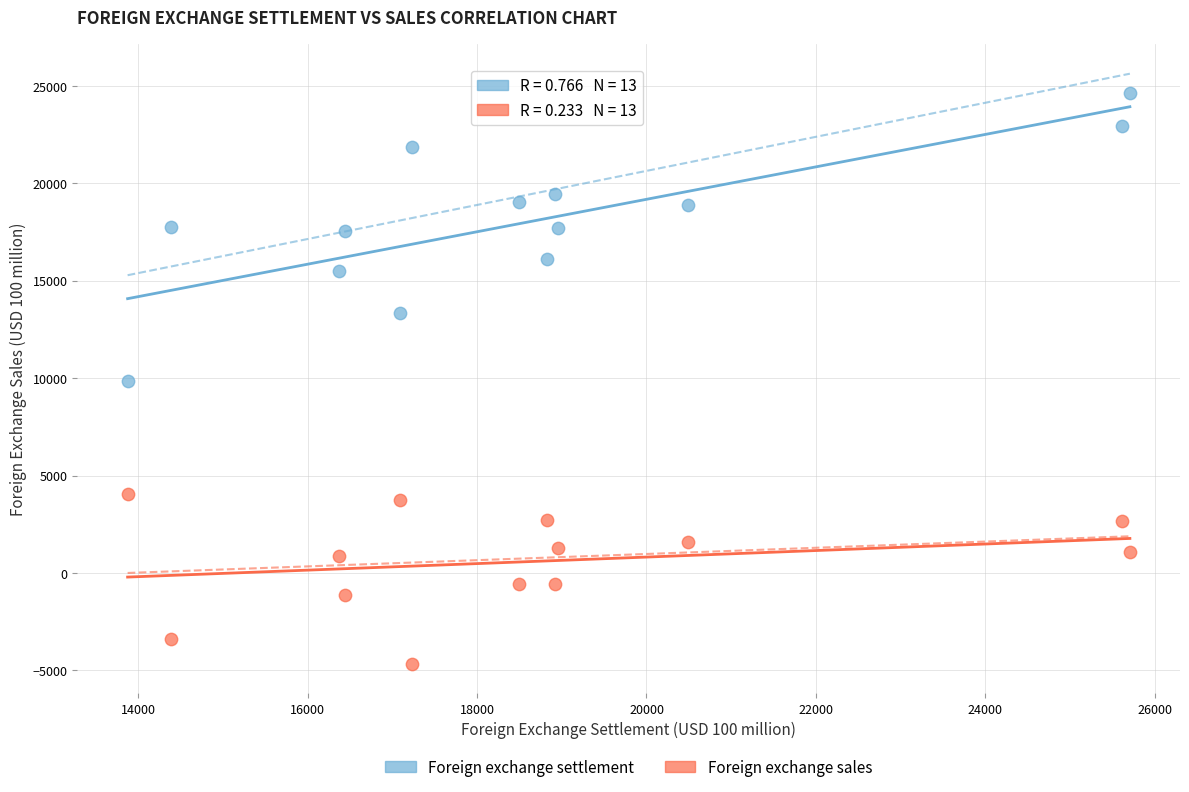

Across all data points, what is the range of X values (max minus min)?

11836.4